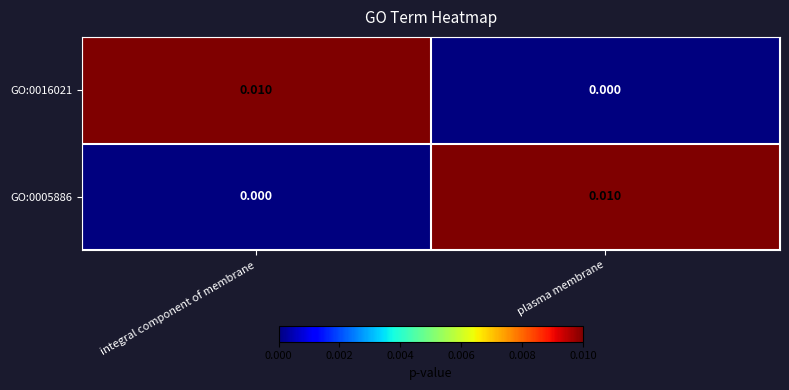

List the labels in order of GO:0005886 value, largest first.

plasma membrane, integral component of membrane